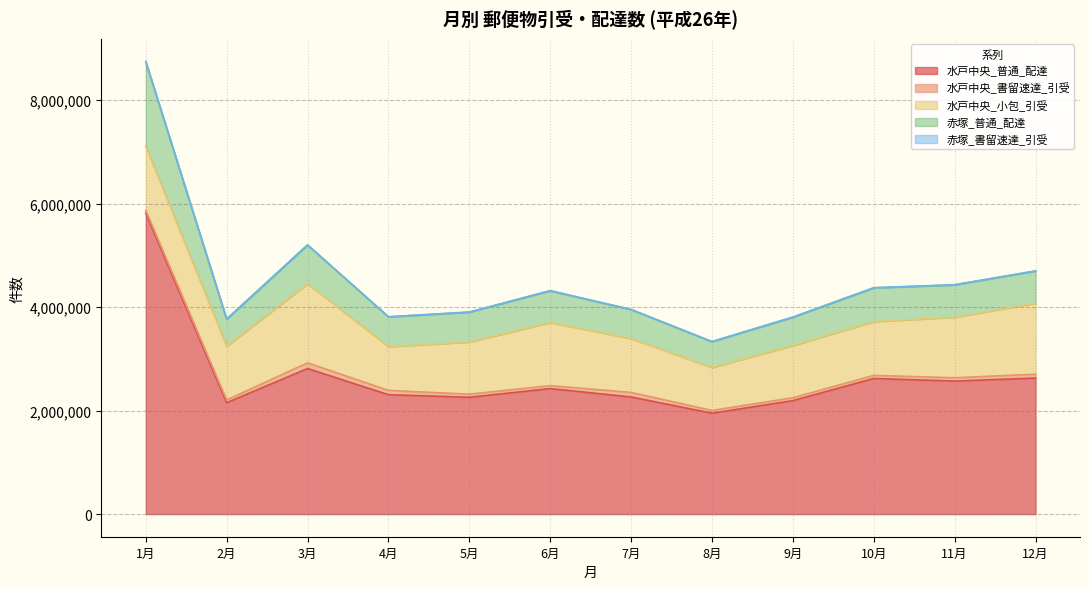

True or false: 水戸中央_書留速達_引受 and 赤塚_書留速達_引受 cross at least once.

False